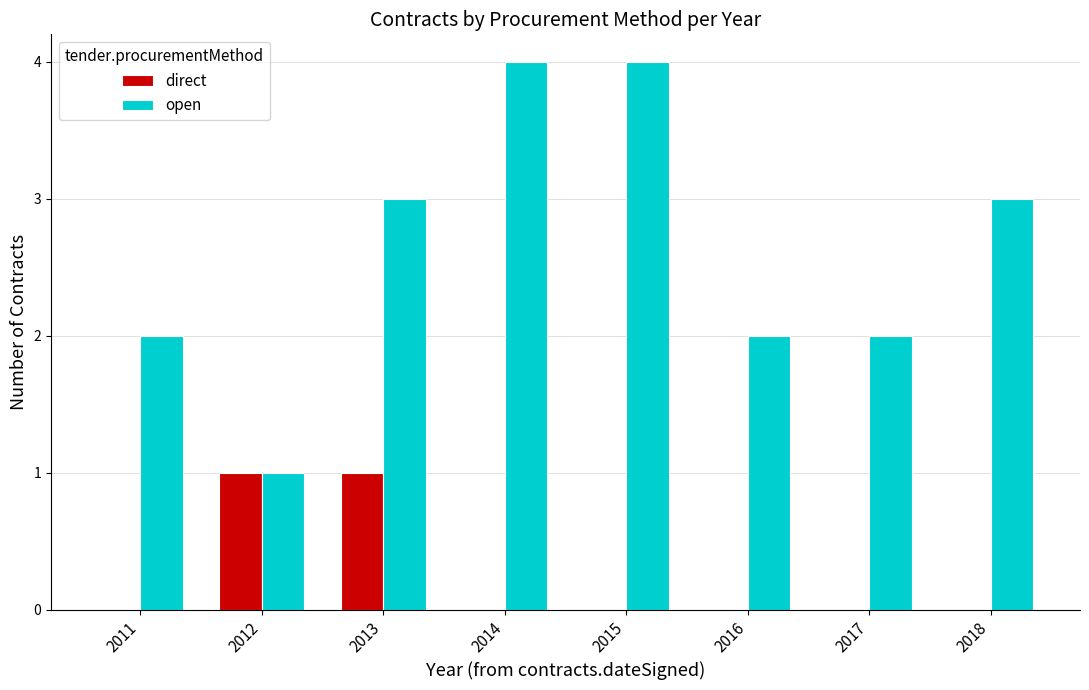

The direct series shows 0 at 2016. True or false?

True